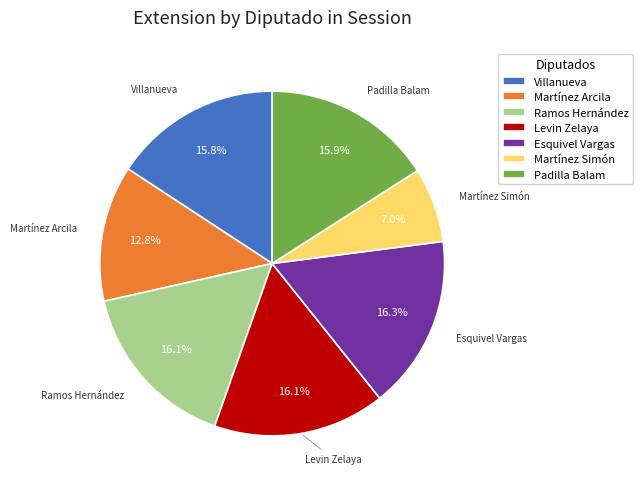

Between Esquivel Vargas and Martínez Simón, which is larger?

Esquivel Vargas